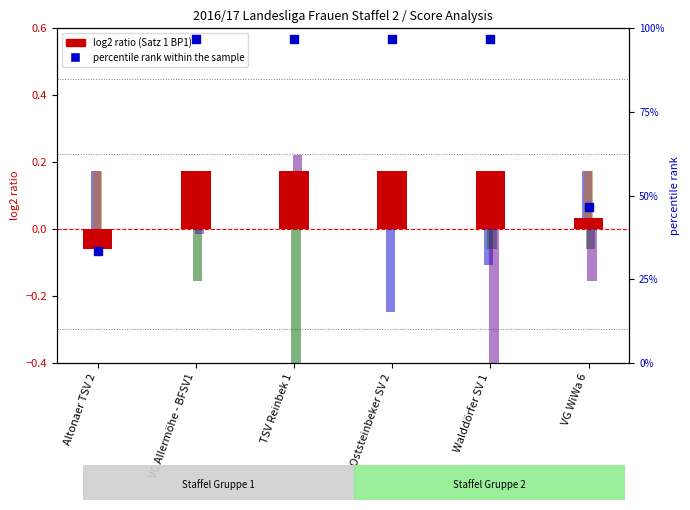

What is the total value across all series at VG WiWa 6?

46.8